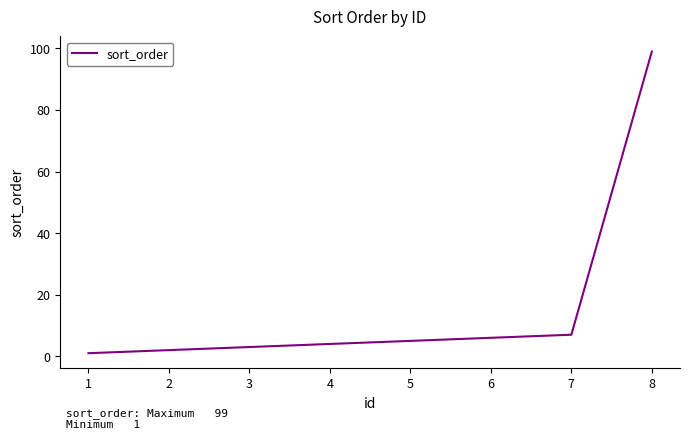

Count the number of categories in the chart.

8